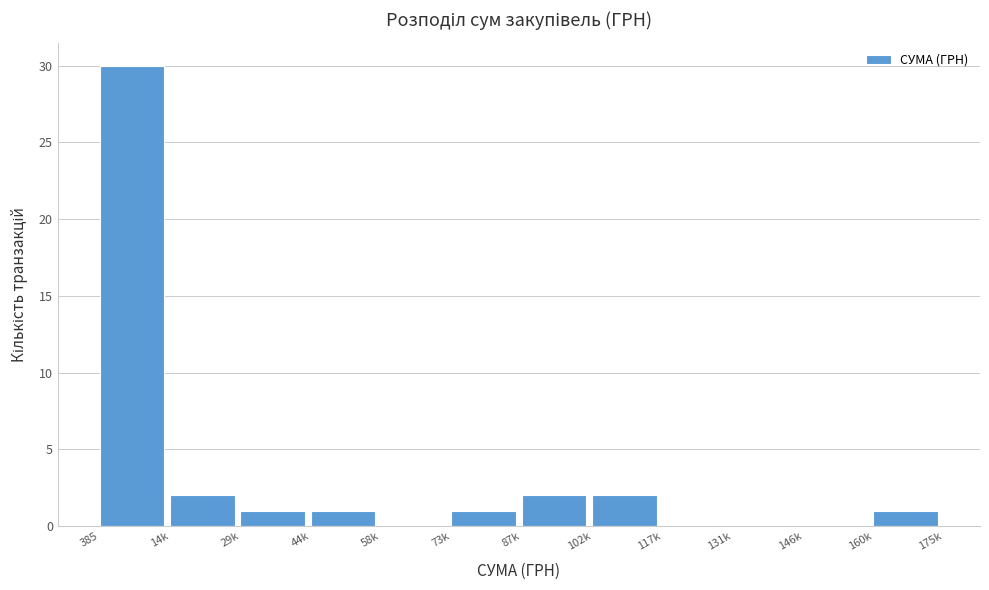

Reading right to left, list all the values displayed in this chart.

160k=1	146k=0	131k=0	117k=0	102k=2	87k=2	73k=1	58k=0	44k=1	29k=1	14k=2	385=30